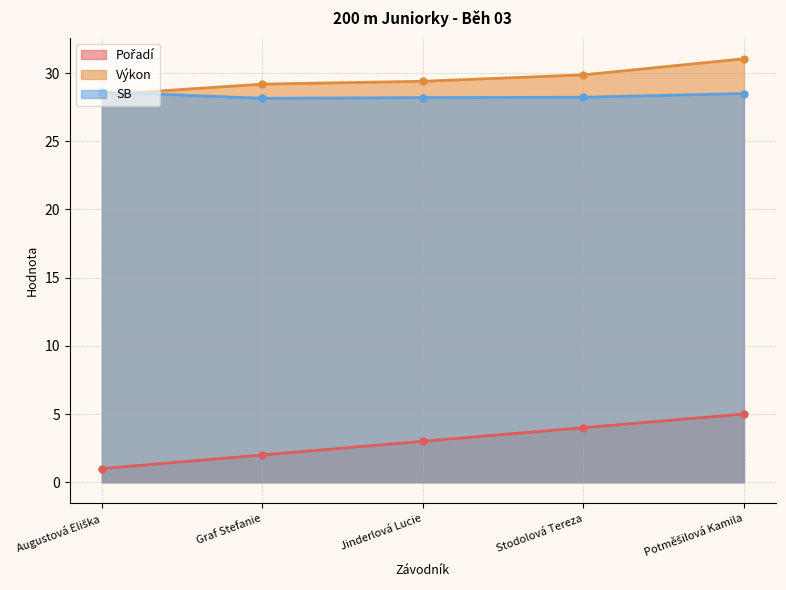

Reading left to right, transcribe all the data shown in this chart.

Pořadí: 1.0	2.0	3.0	4.0	5.0
Výkon: 28.4	29.2	29.4	29.9	31.1
SB: 28.6	28.1	28.2	28.2	28.5